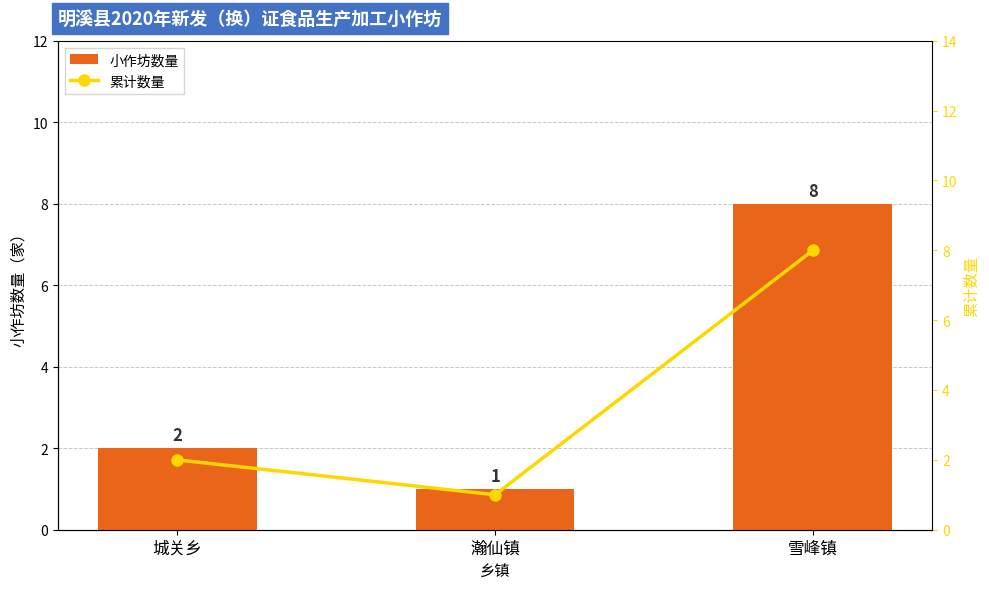

Between 雪峰镇 and 城关乡, which is larger?

雪峰镇